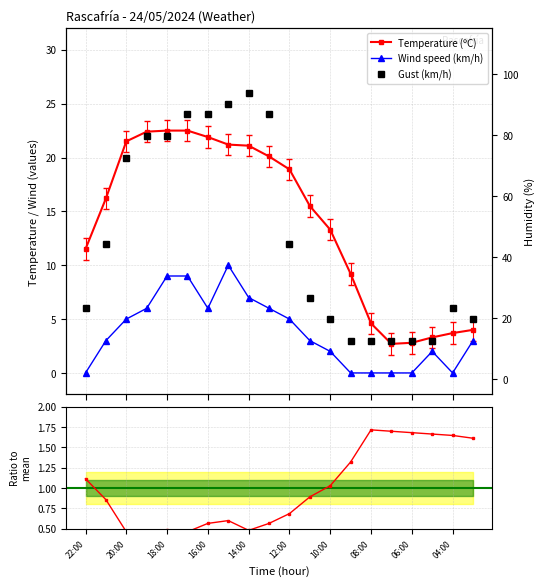

True or false: Humidity (%) and Gust (km/h) cross at least once.

False